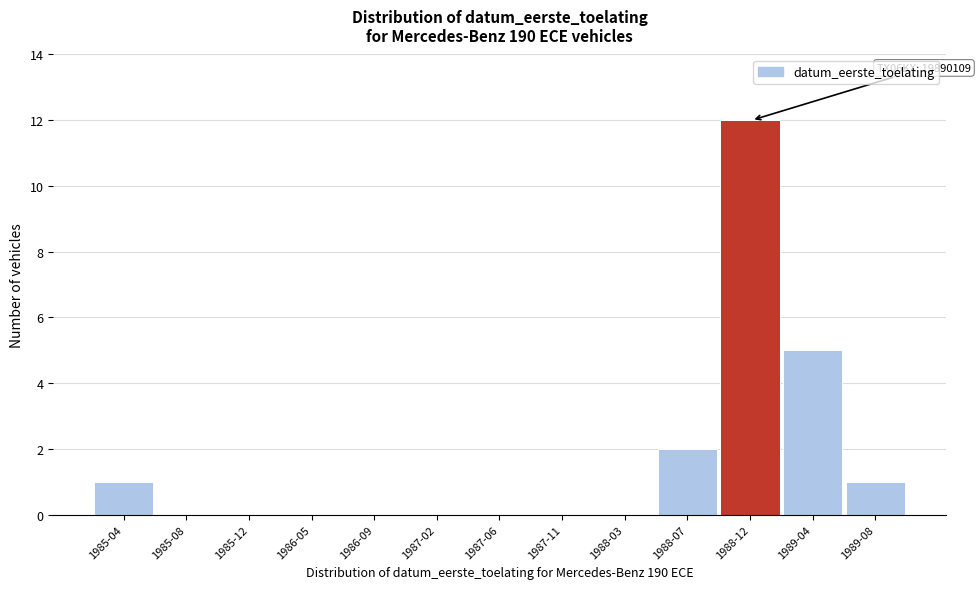

Reading right to left, extract all data points from this chart.

1989-08=1	1989-04=5	1988-12=12	1988-07=2	1988-03=0	1987-11=0	1987-06=0	1987-02=0	1986-09=0	1986-05=0	1985-12=0	1985-08=0	1985-04=1